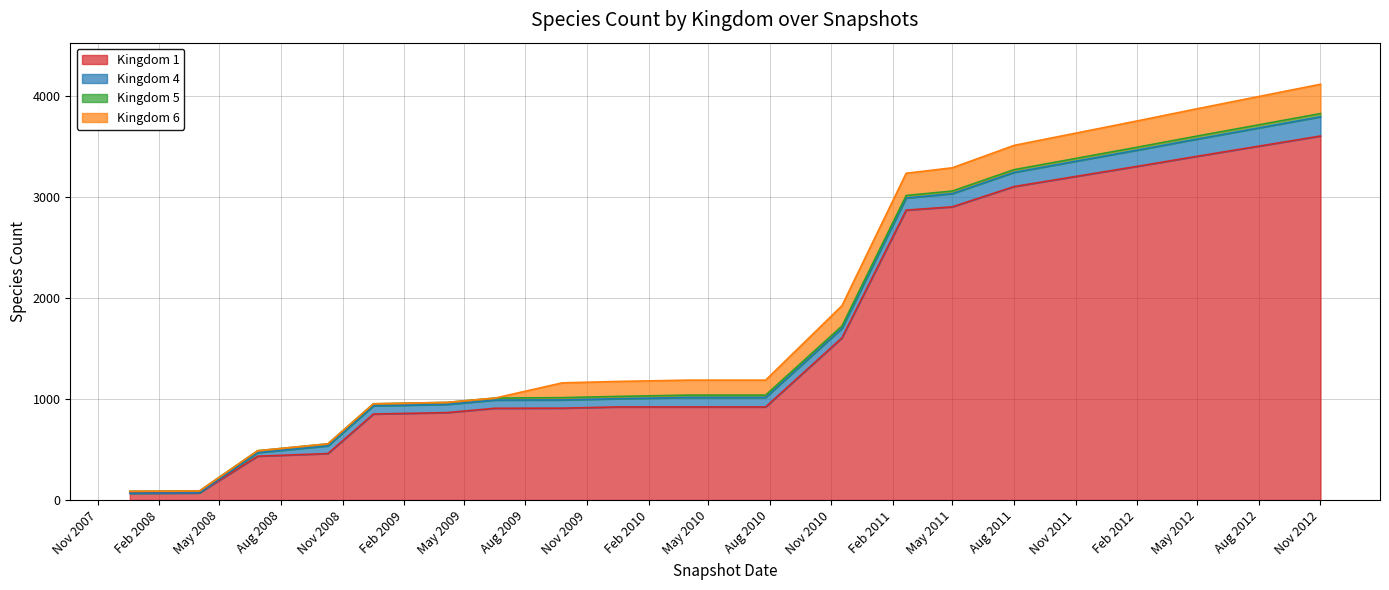

True or false: 5 has more than 0 interior local peaks.

False